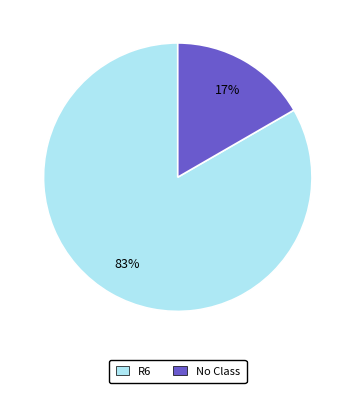

Does any single category account for the majority?

Yes